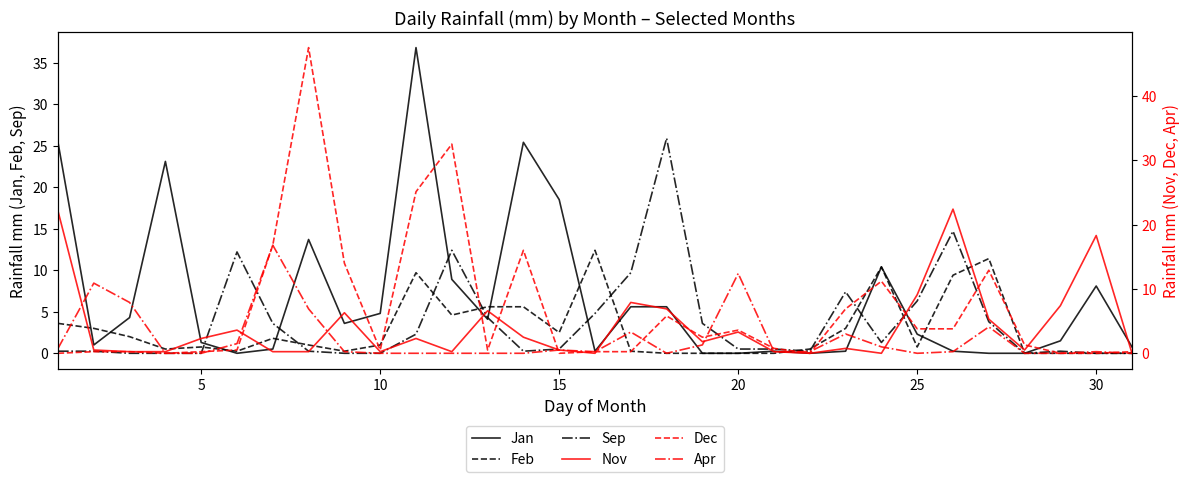

What is the highest value of the Sep series?

25.9